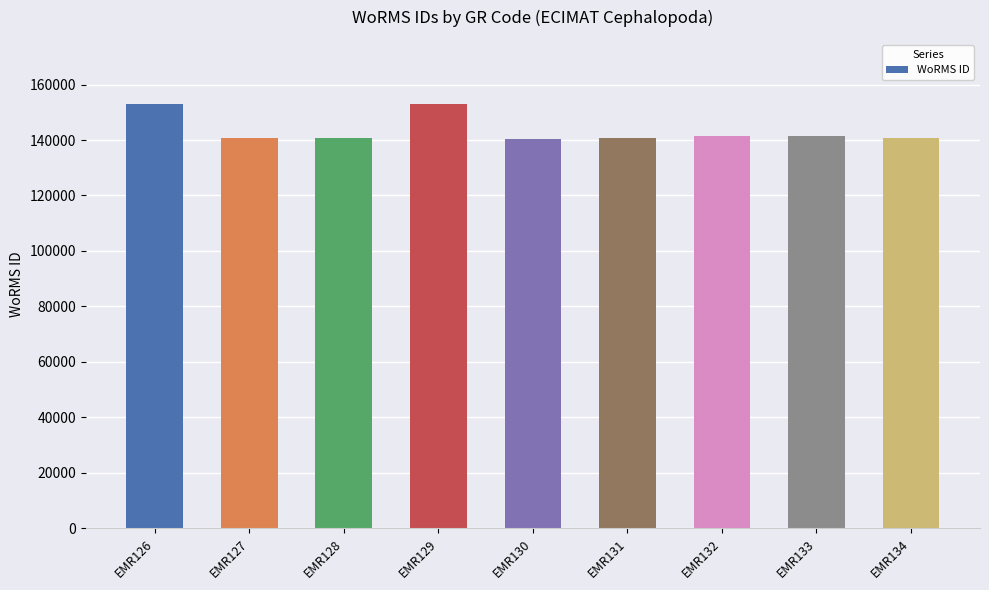

What is the greatest value displayed?

153134